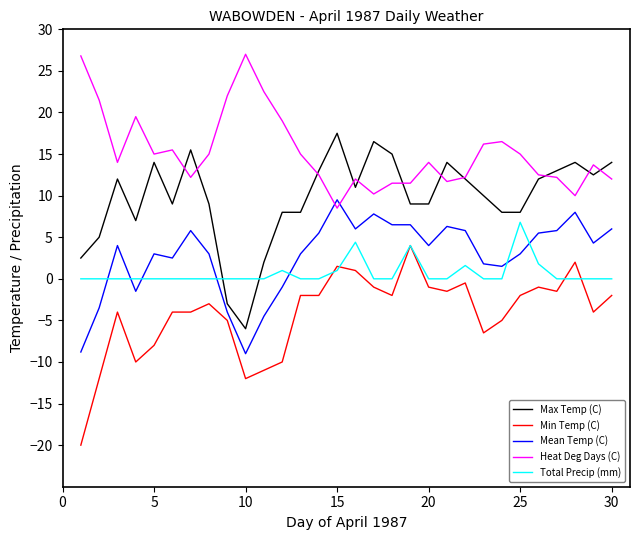

Rank the series by their maximum value, from lowest to highest.

Min Temp (C), Total Precip (mm), Mean Temp (C), Max Temp (C), Heat Deg Days (C)